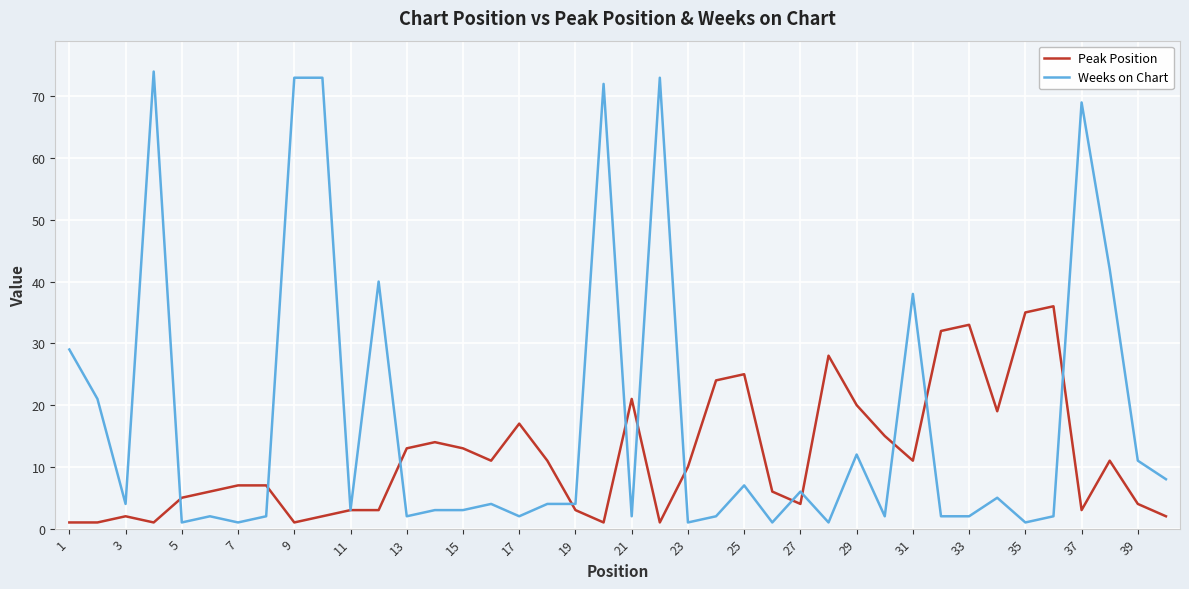

Which series has the largest total across all categories?

Weeks on Chart